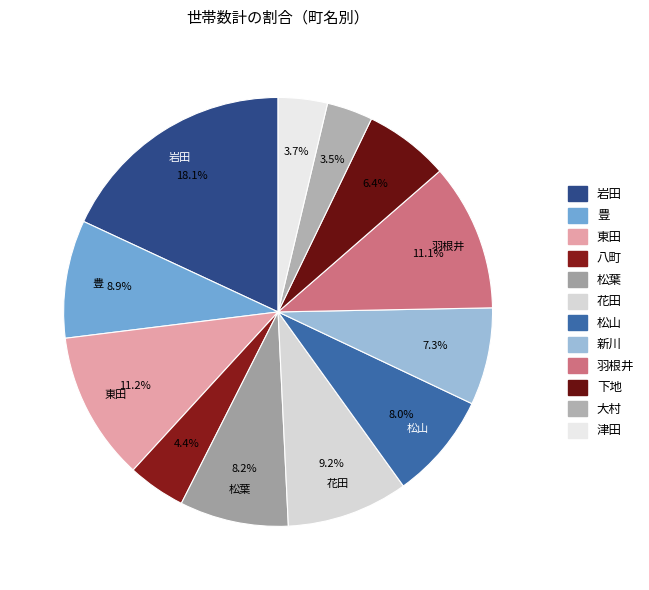

True or false: 下地 accounts for 6% of the total.

True